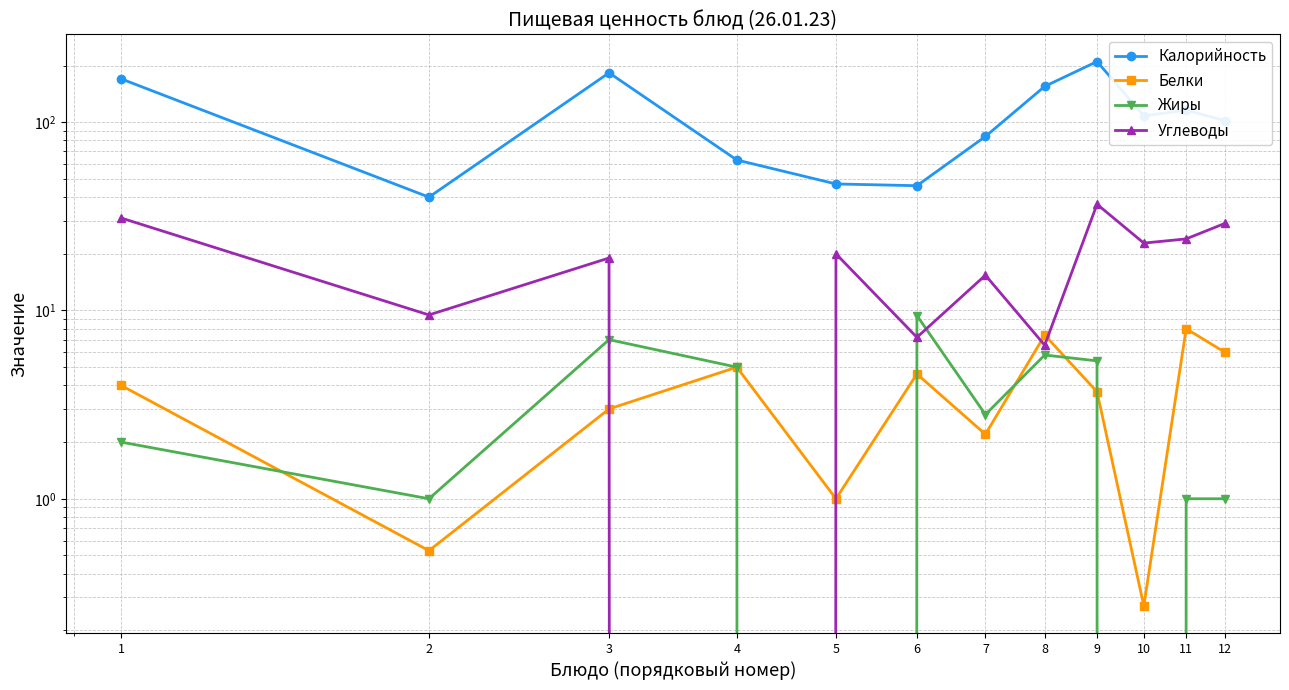

What is the approximate value of Калорийность at 8?

155.0